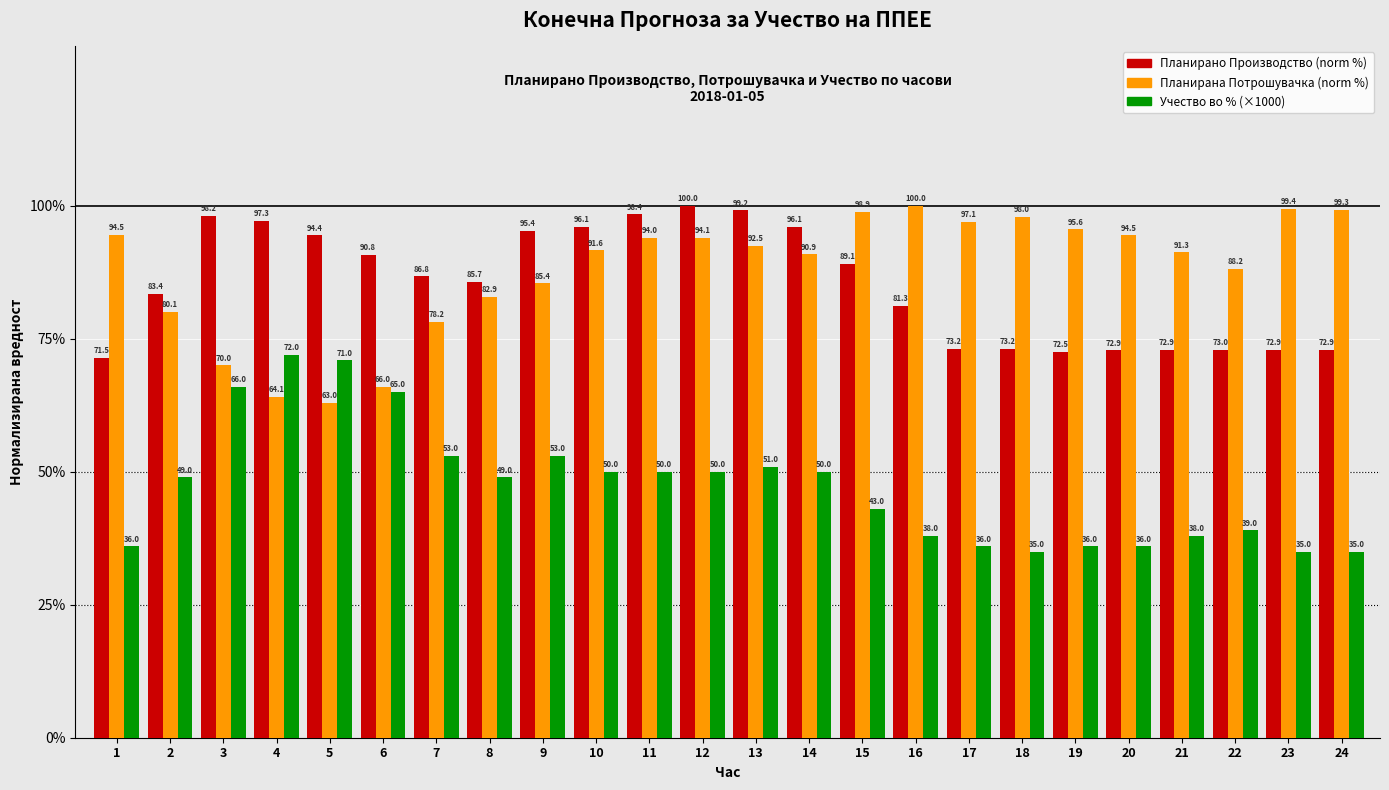

How many data points in Планирано Производство (norm %) are above 86?

12